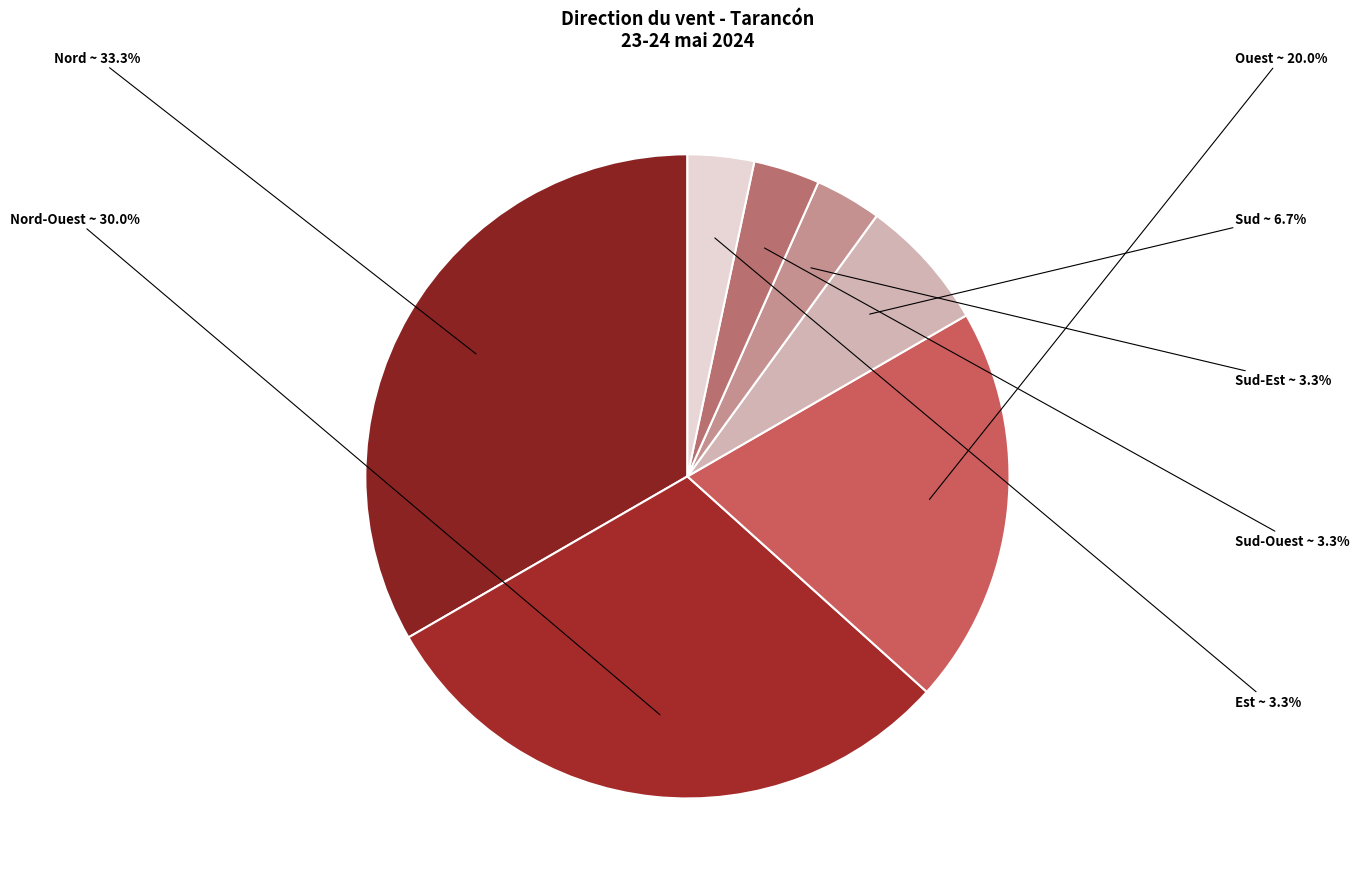

Which slice is the largest?

Nord